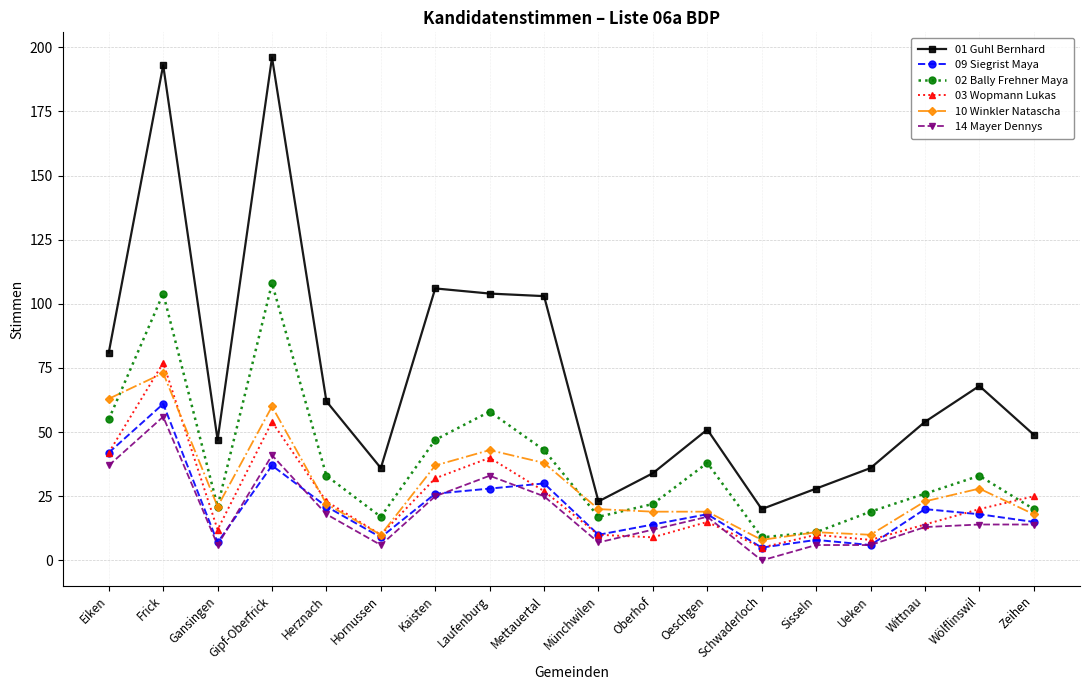

What is the difference between the second highest and second lowest values in the 03 Wopmann Lukas series?

46